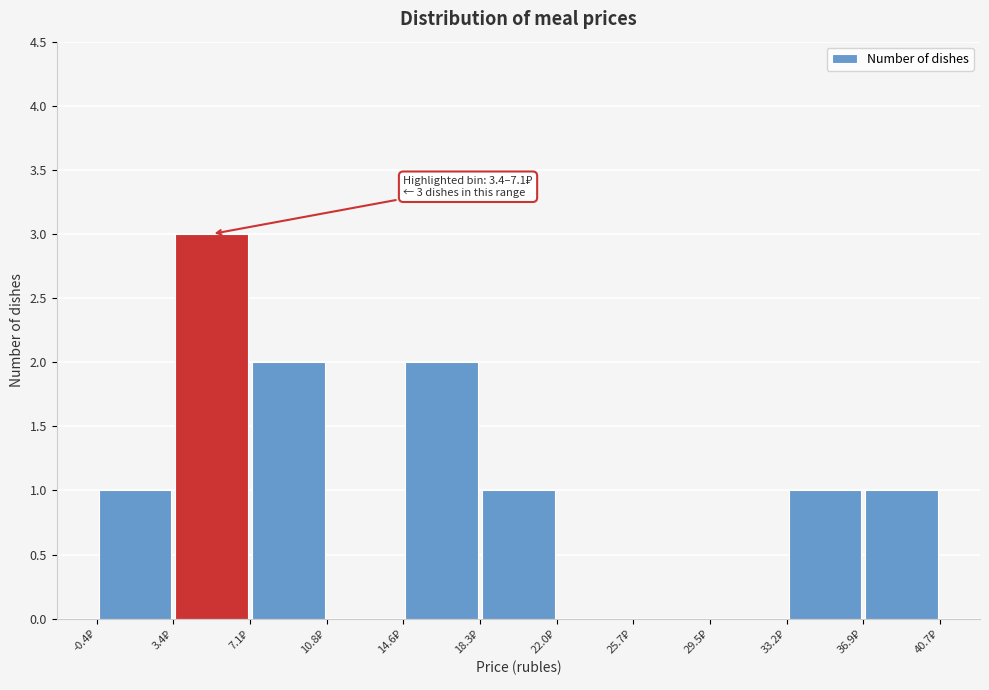

Which range on the x-axis has the tallest bar?

3.5 to 7.0